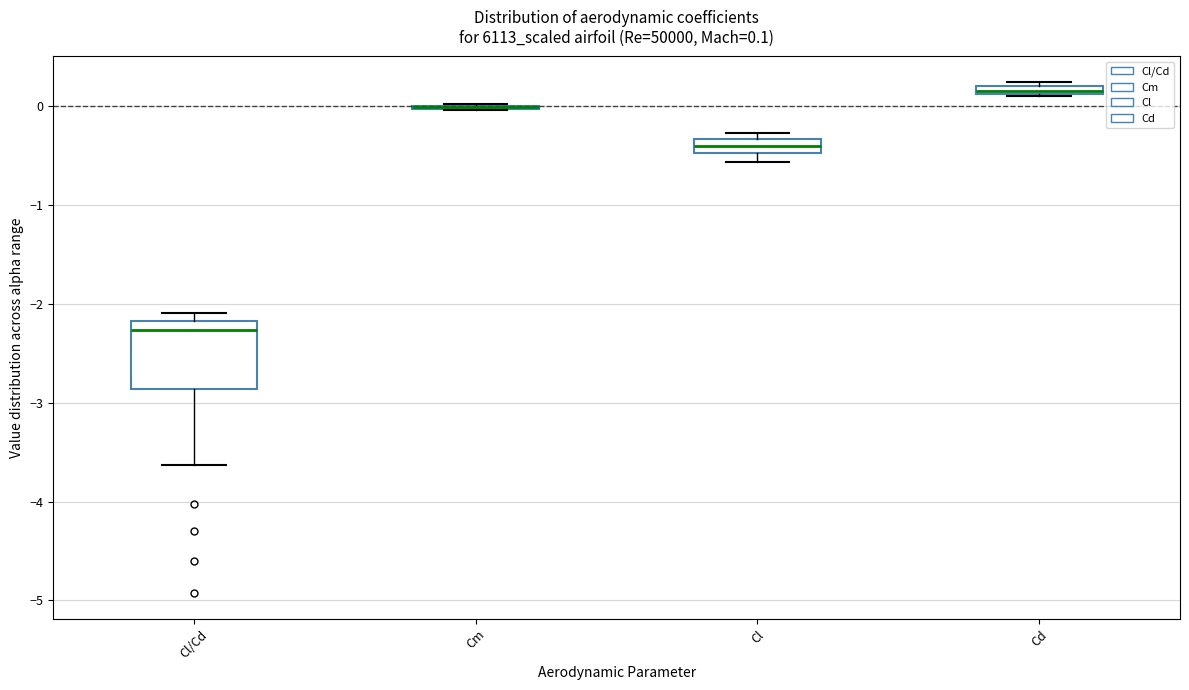

Comparing the boxes themselves (not the whiskers), which one is the tallest?

Cl/Cd